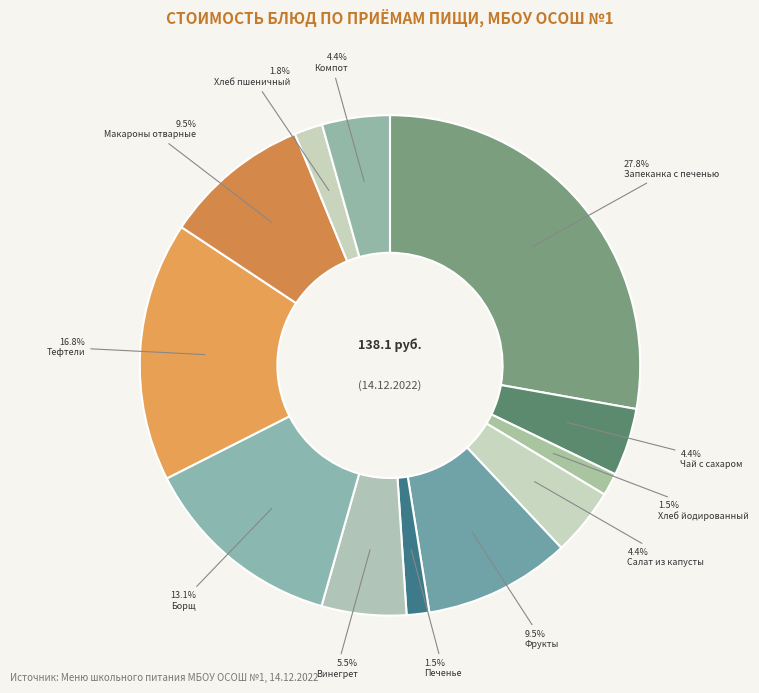

True or false: Чай с сахаром accounts for 4% of the total.

True